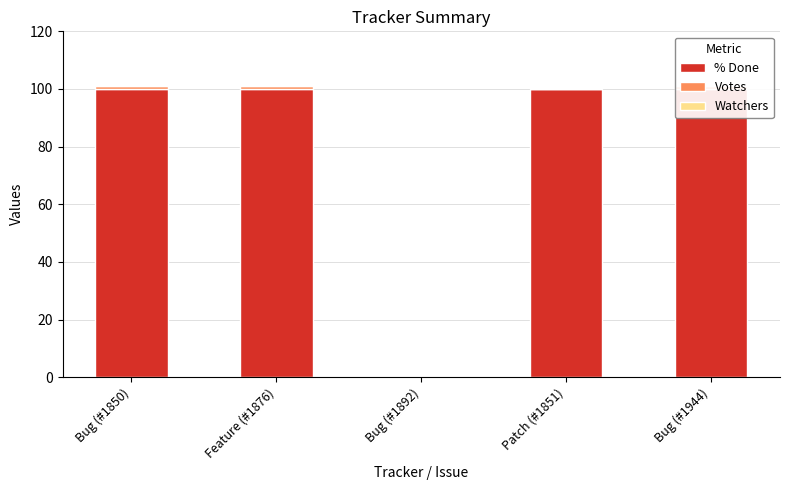

Which series has the widest spread of values?

% Done